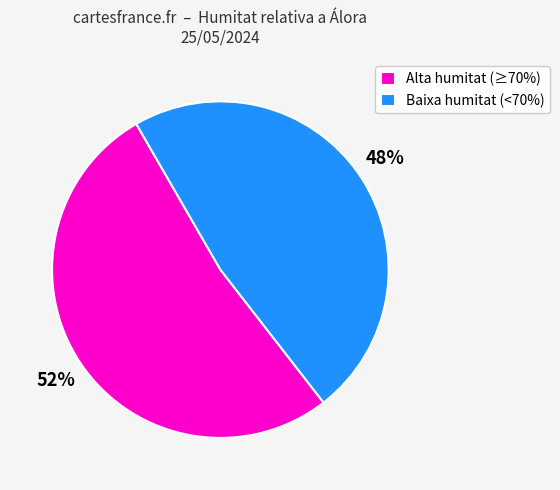

Which has a higher value, Alta humitat (≥70%) or Baixa humitat (<70%)?

Alta humitat (≥70%)